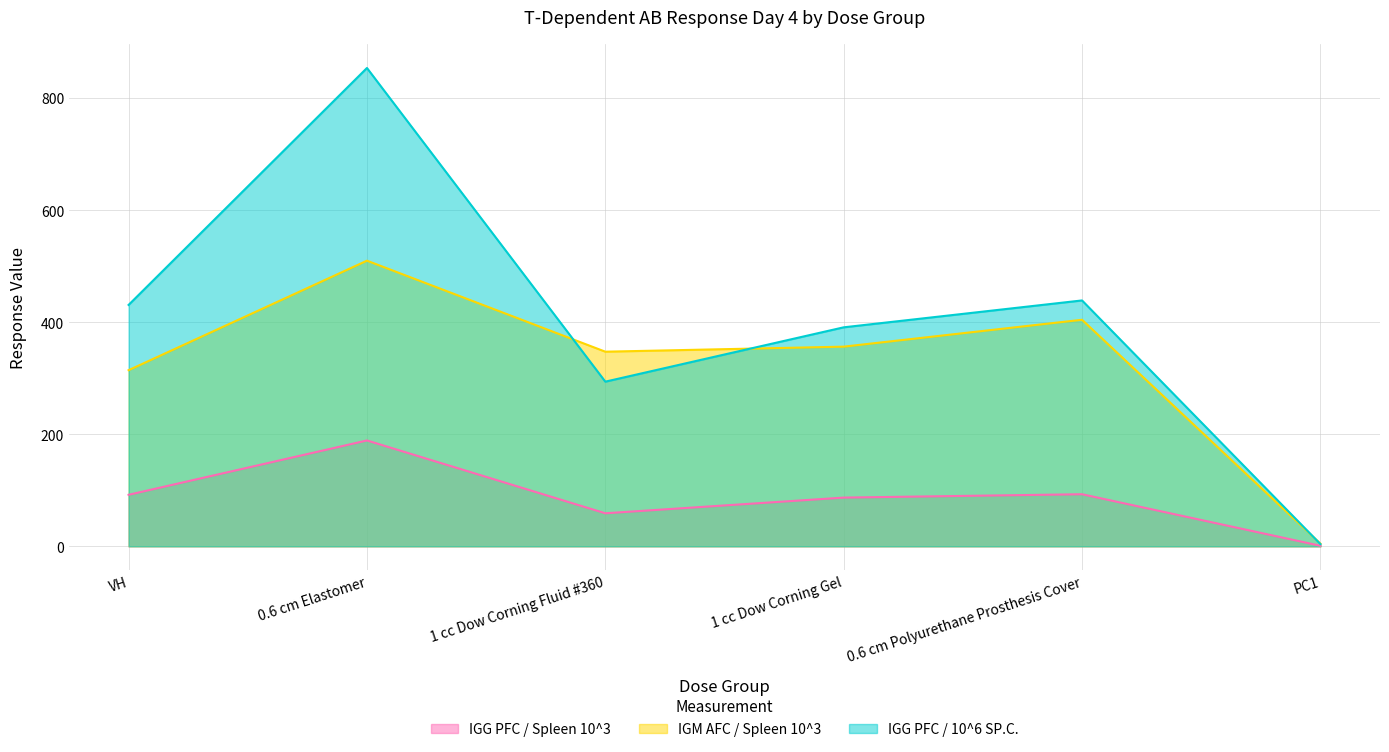

How many interior local valleys does the IGM AFC / Spleen 10^3 series have?

1